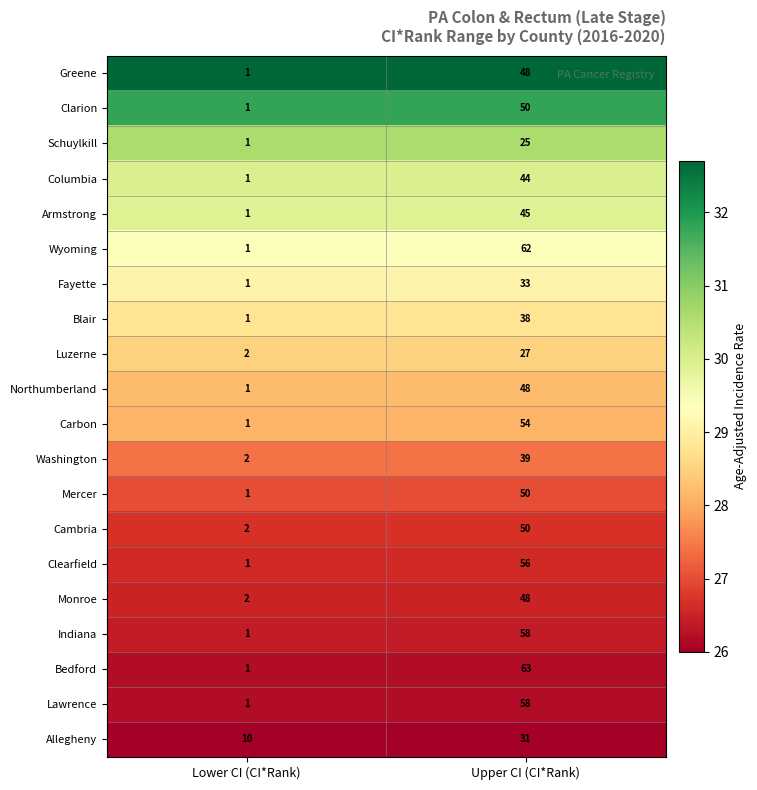

What is the maximum value shown in the chart?

63